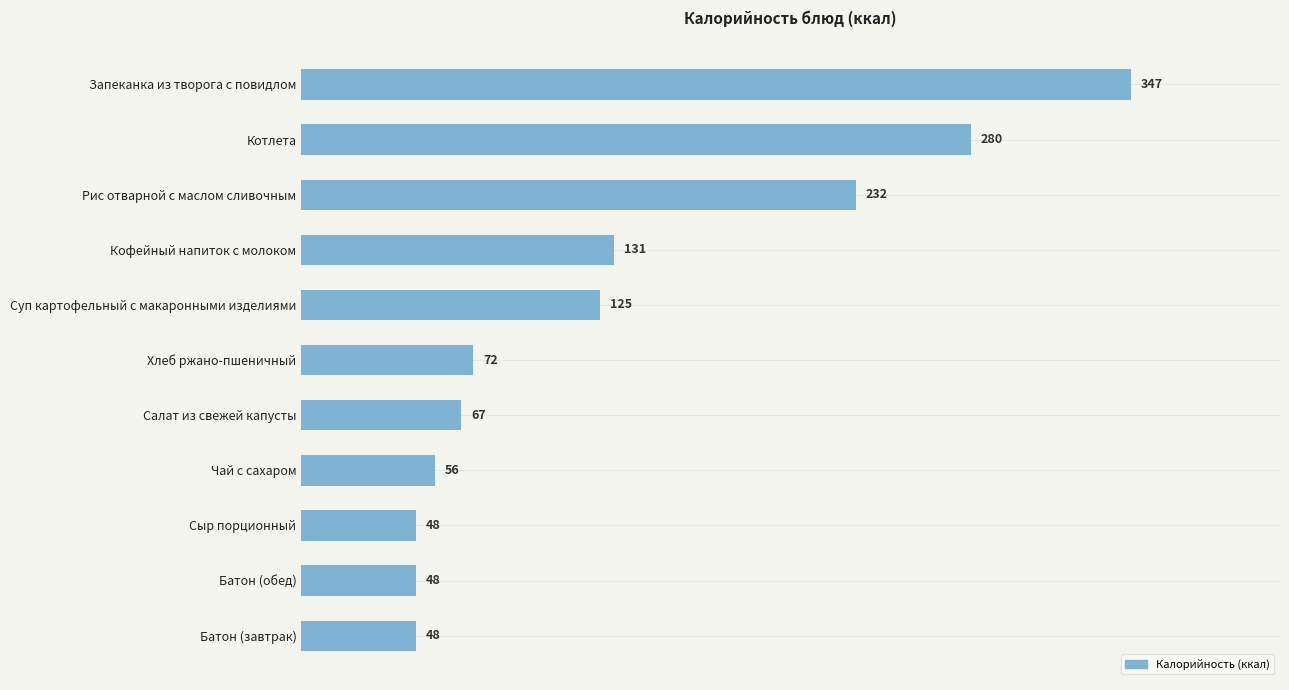

What is the label of the 5th bar from the bottom?

Салат из свежей капусты